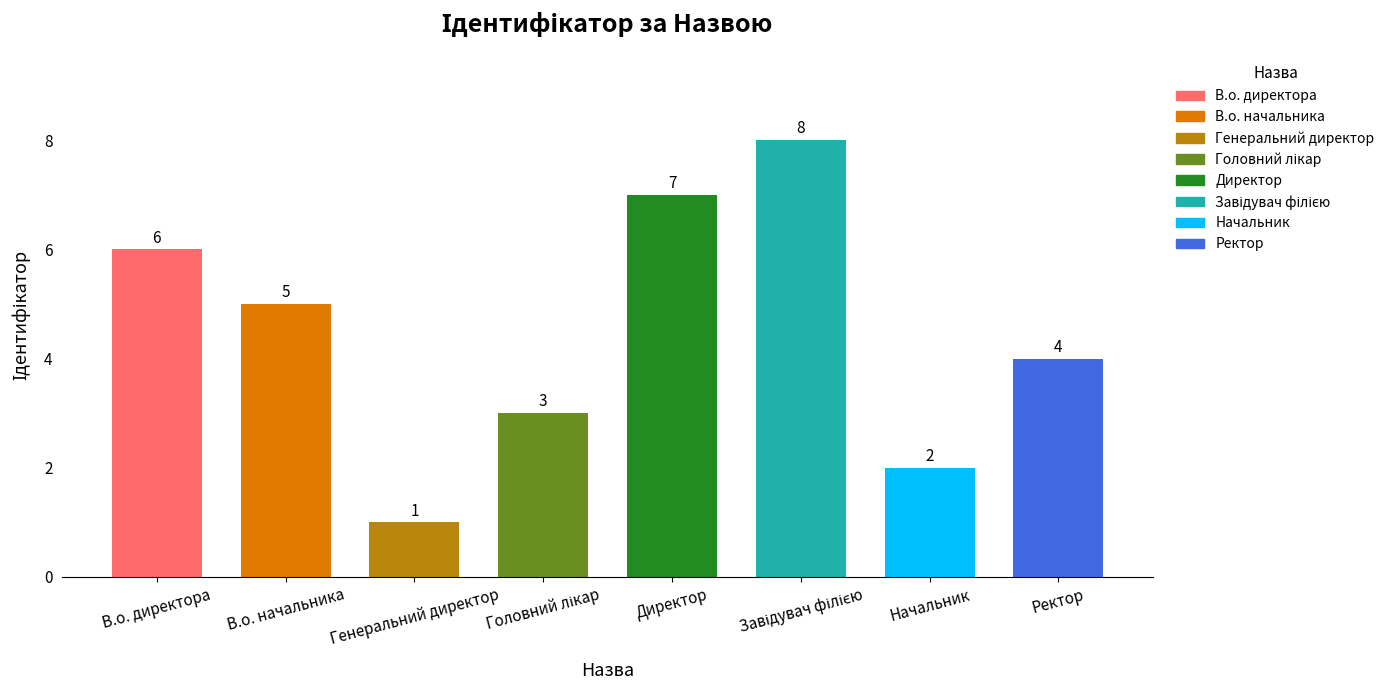

What value does the data have at Директор?

7